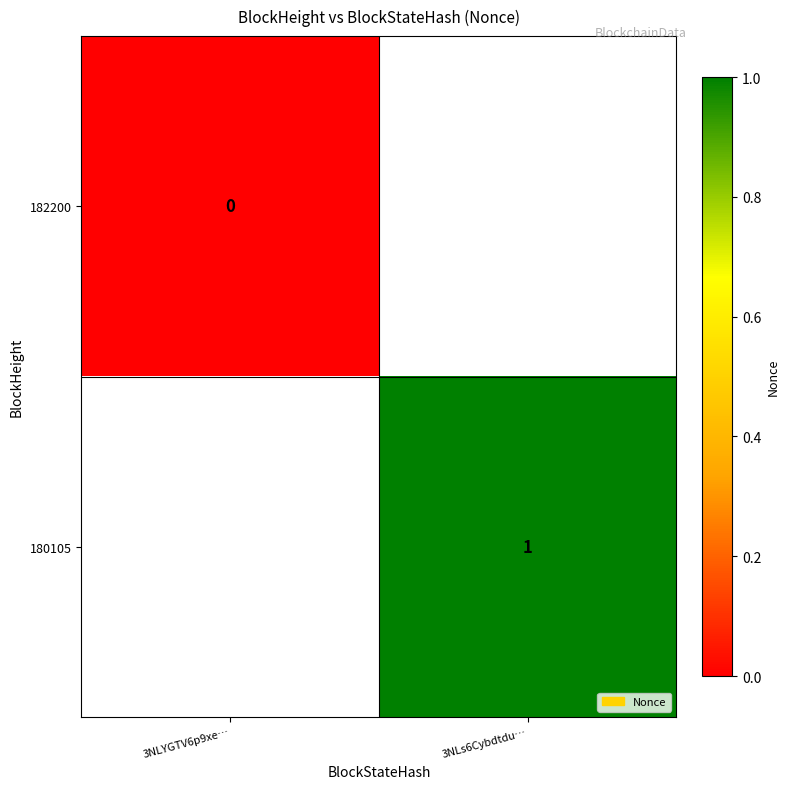

Which label corresponds to the largest value in the chart?

3NLs6Cybdtdu…